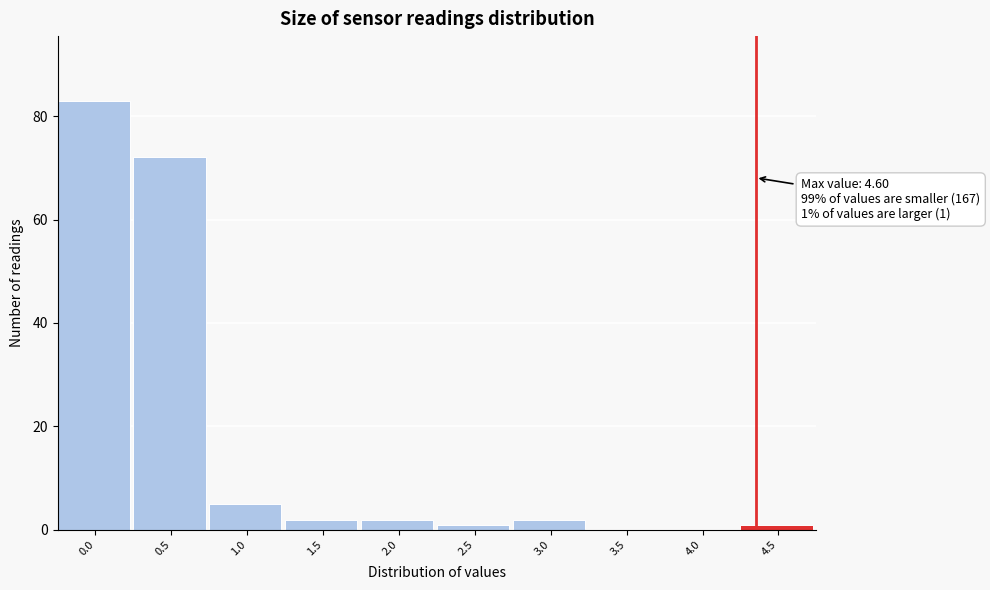

Reading left to right, transcribe all the data shown in this chart.

0.0=83	0.5=72	1.0=5	1.5=2	2.0=2	2.5=1	3.0=2	3.5=0	4.0=0	4.5=1